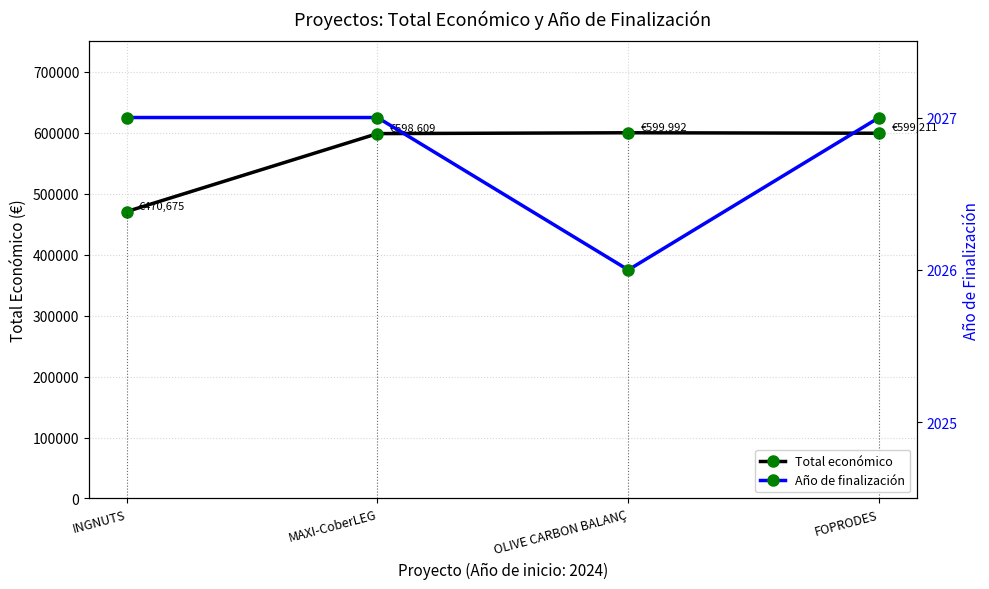

True or false: Año de finalización and Total económico cross at least once.

False